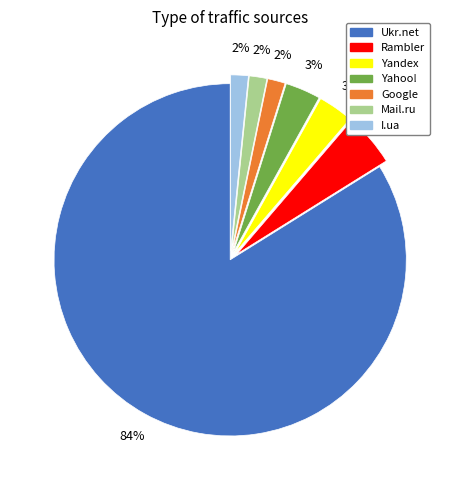

What percentage is the Yahoo! slice, to the nearest percent?

3%